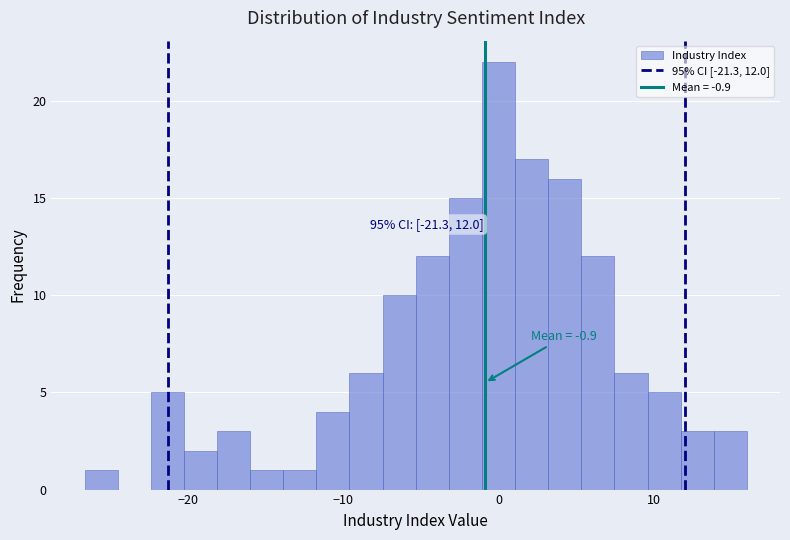

Read against the x-axis, roughly where is the centre of the tallest bar?

0